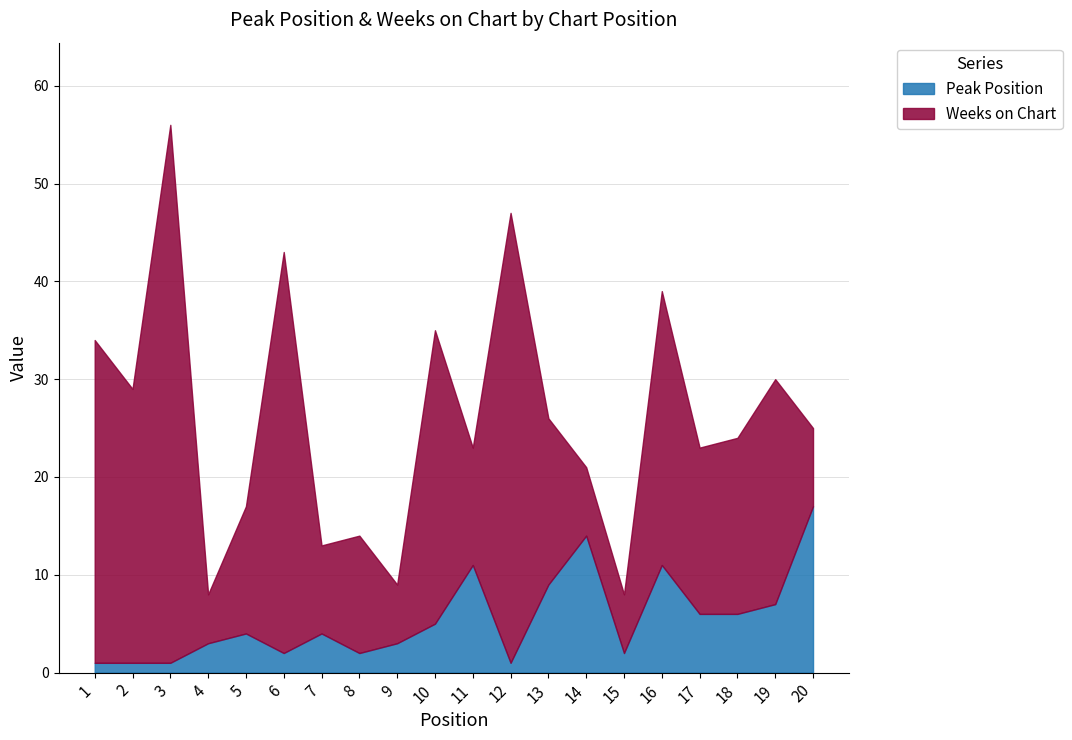

Rank the series at 14 from highest to lowest value.

Peak Position, Weeks on Chart